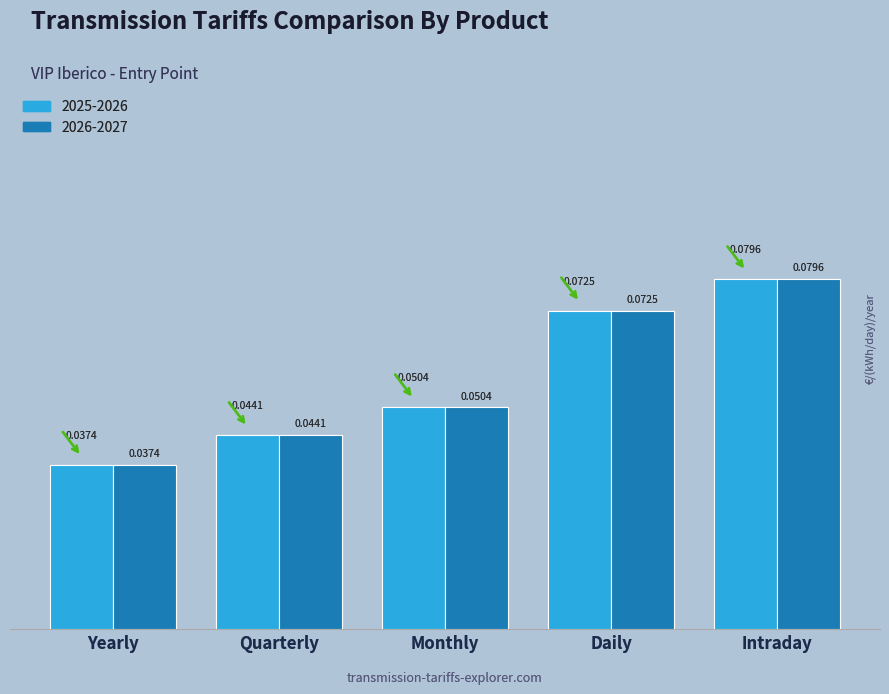

What is the label of the 5th bar from the left?

Intraday